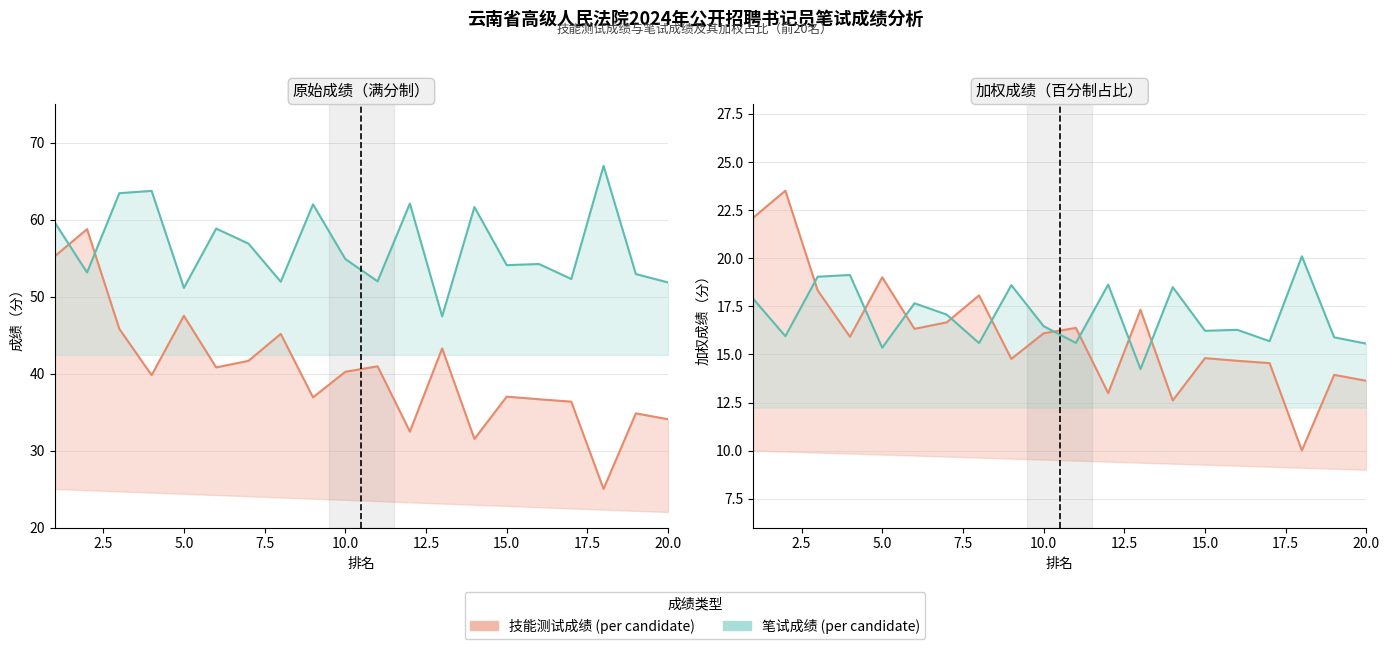

How many lines are shown in the chart?

4